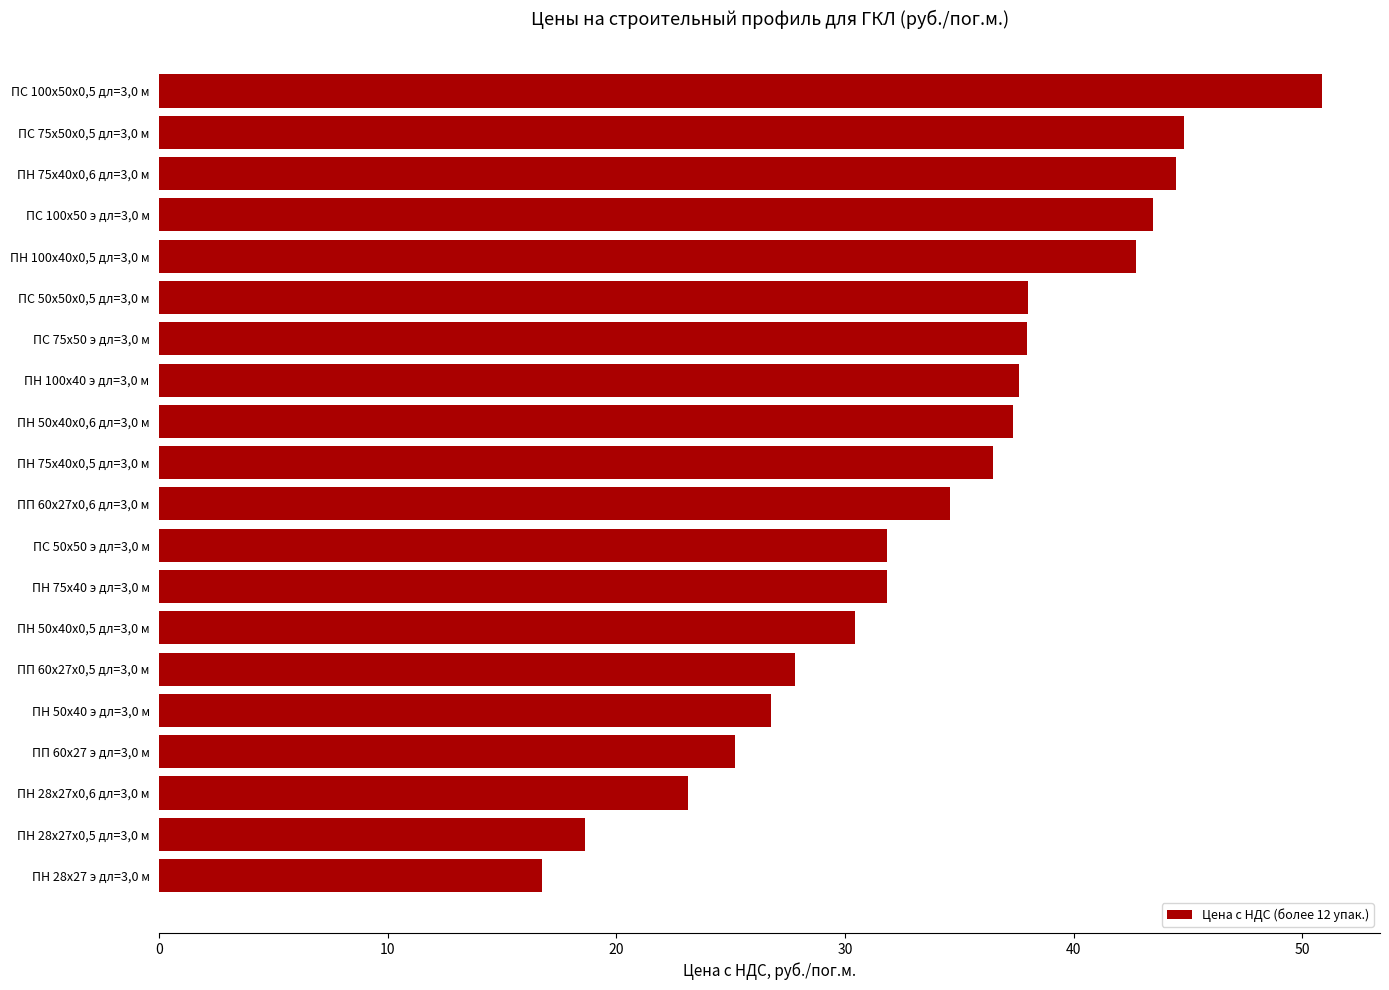

Reading top to bottom, extract all data points from this chart.

ПС 100х50х0,5 дл=3,0 м=50.9	ПС 75х50х0,5 дл=3,0 м=44.8	ПН 75х40х0,6 дл=3,0 м=44.5	ПС 100х50 э дл=3,0 м=43.5	ПН 100x40х0,5 дл=3,0 м=42.7	ПС 50х50х0,5 дл=3,0 м=38.0	ПС 75х50 э дл=3,0 м=38.0	ПН 100x40 э дл=3,0 м=37.6	ПН 50х40х0,6 дл=3,0 м=37.3	ПН 75х40х0,5 дл=3,0 м=36.5	ПП 60х27х0,6 дл=3,0 м=34.6	ПС 50х50 э дл=3,0 м=31.8	ПН 75х40 э дл=3,0 м=31.8	ПН 50х40х0,5 дл=3,0 м=30.4	ПП 60х27х0,5 дл=3,0 м=27.8	ПН 50х40 э дл=3,0 м=26.8	ПП 60х27 э дл=3,0 м=25.2	ПН 28х27х0,6 дл=3,0 м=23.1	ПН 28х27х0,5 дл=3,0 м=18.6	ПН 28х27 э дл=3,0 м=16.7